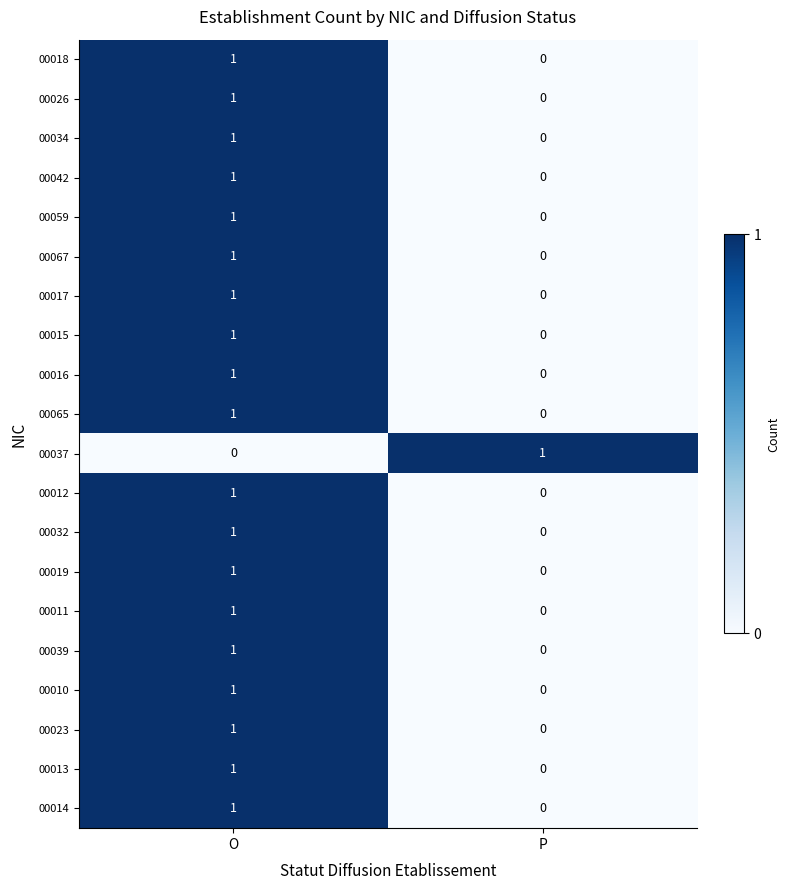

What is the total value across all series at O?

19